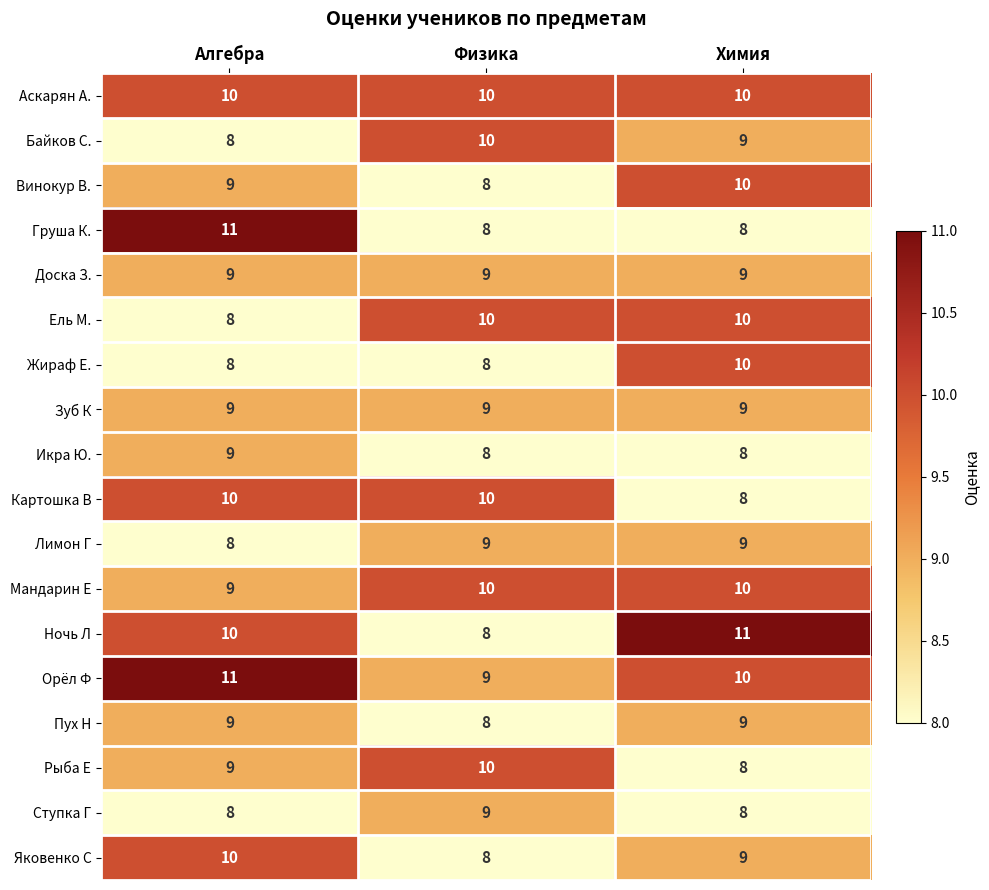

Read the Пух Н value at Химия.

9